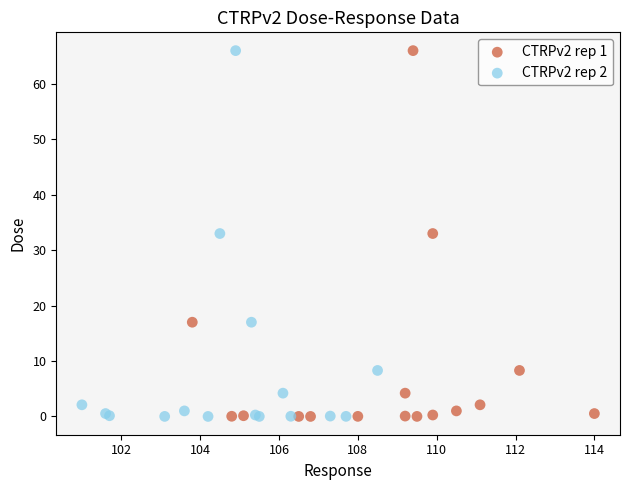

What are all the series names shown in the legend?

CTRPv2 rep 1, CTRPv2 rep 2